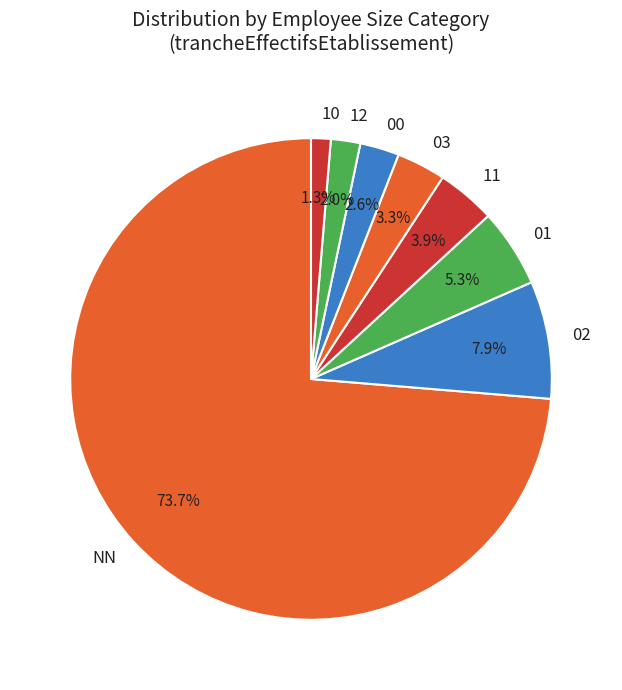

How many slices are in this pie chart?

8